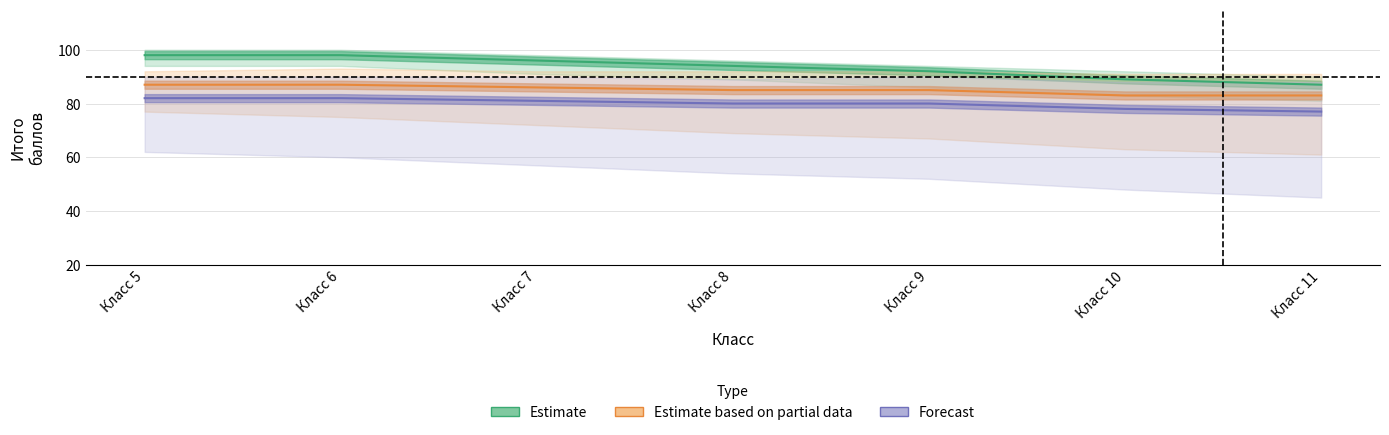

List the series in order of their peak value, lowest first.

Forecast, Estimate based on partial data, Estimate